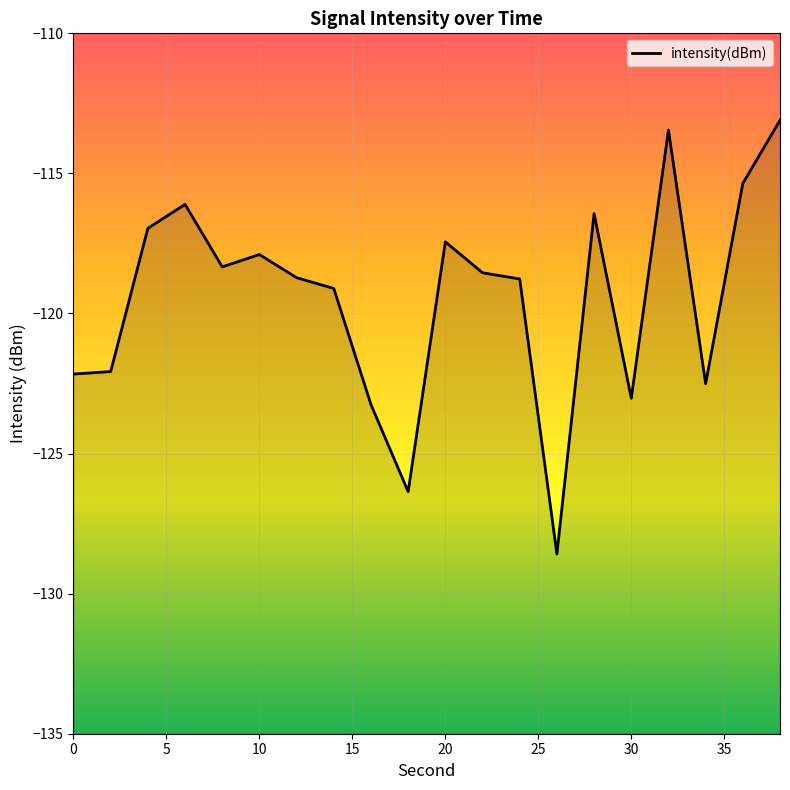

What is the difference between the values at 18 and 26?

2.2